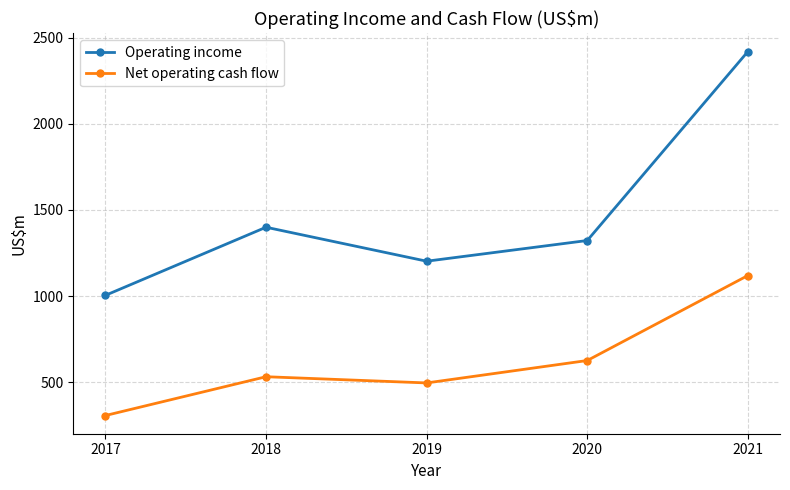

Where is Net operating cash flow nearest to the value 714?

2020